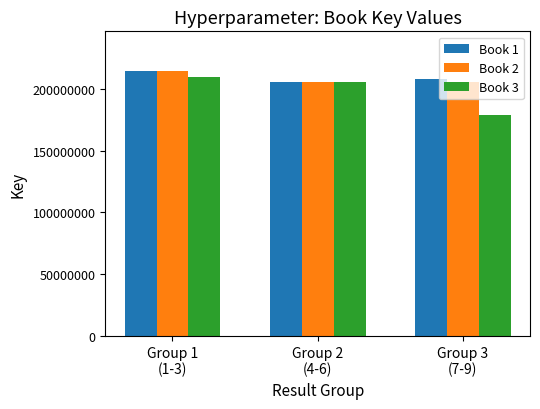

What are all the series names shown in the legend?

Book 1, Book 2, Book 3